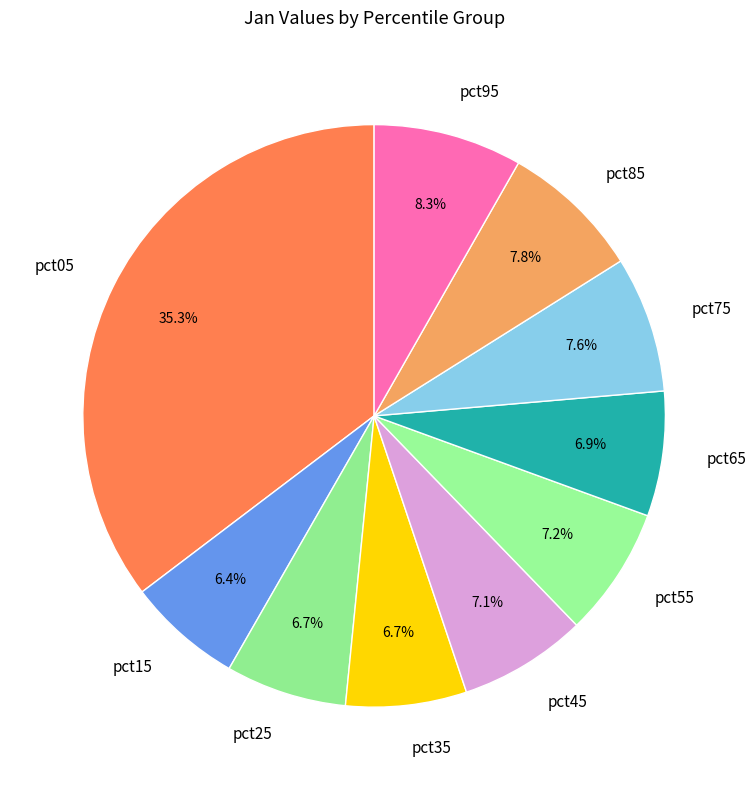

Which slice is the largest?

pct05